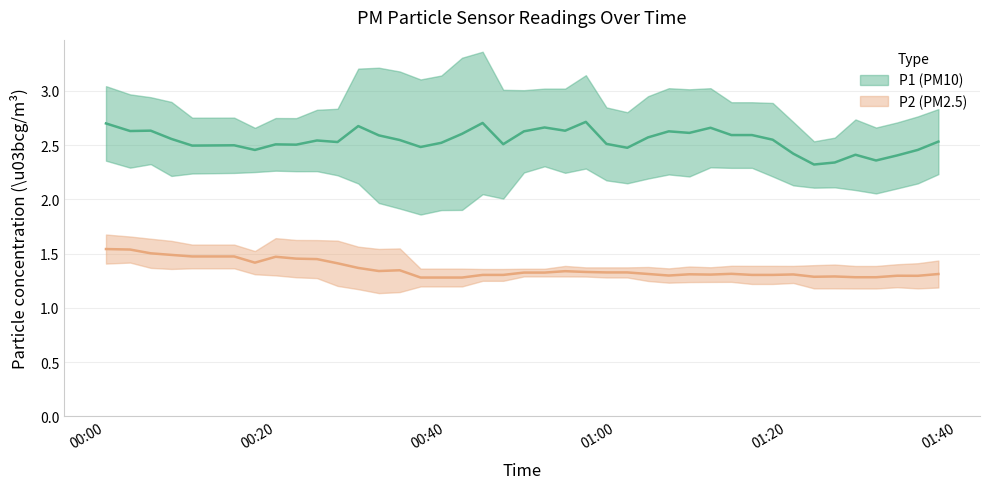

What is the value of the P2 point at the 16th from the left?

1.2